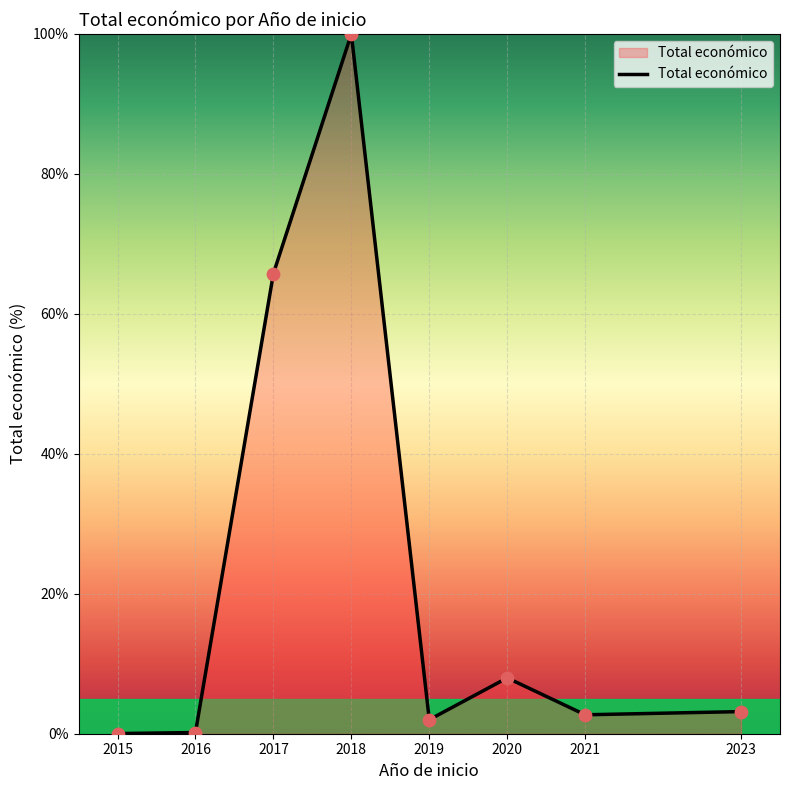

Which has a higher value, 2017 or 2018?

2018